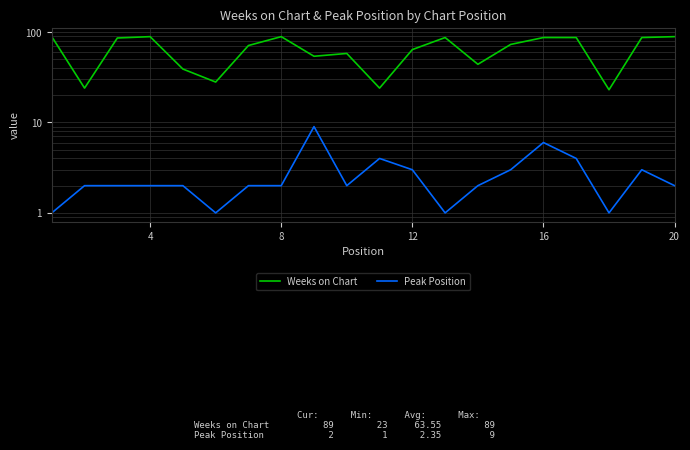

How many lines are shown in the chart?

2